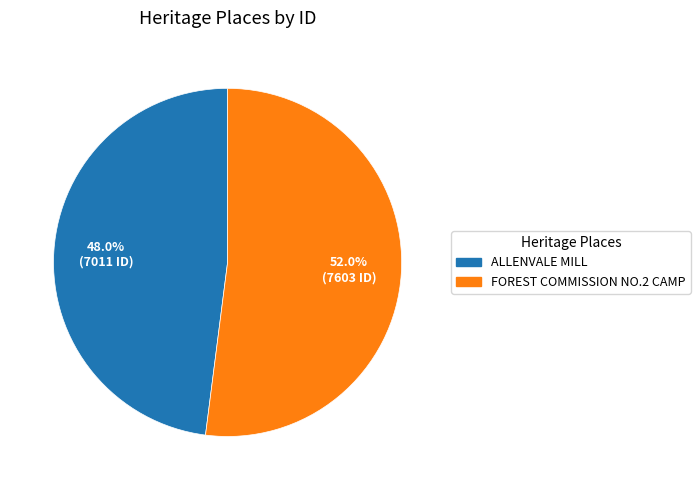

Rank the categories by value from highest to lowest.

FOREST COMMISSION NO.2 CAMP, ALLENVALE MILL